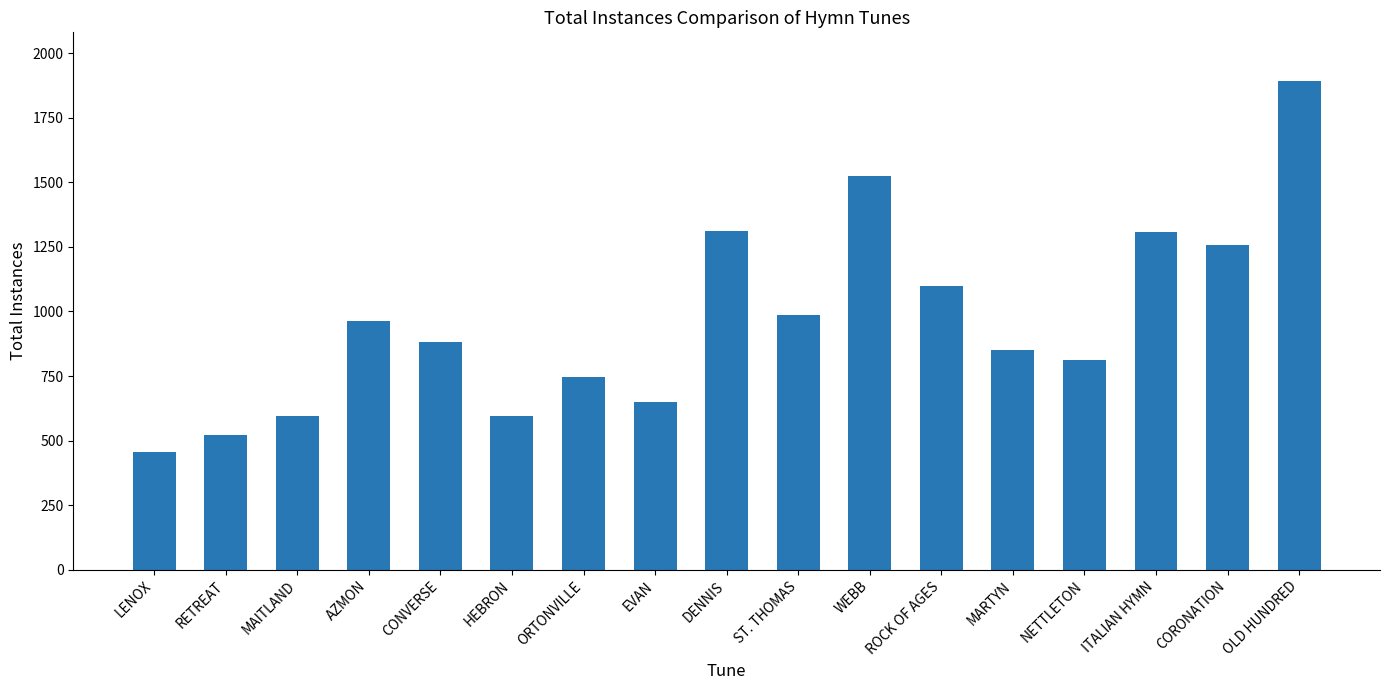

What is the difference between the values at MAITLAND and WEBB?

929